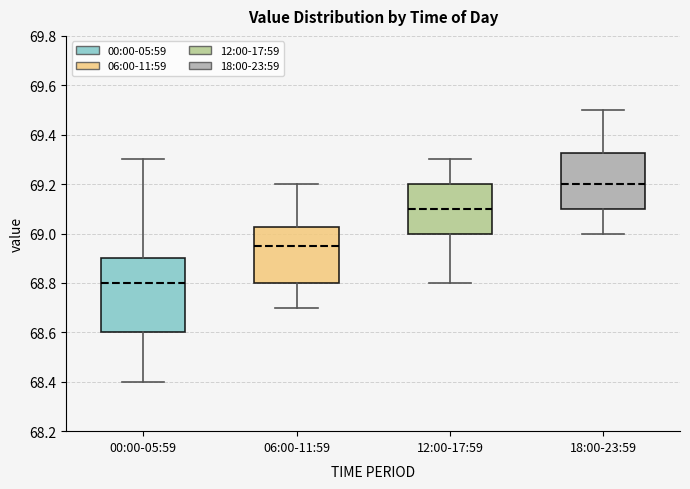

Reading left to right, read every box against the y-axis: the position of its median line, the range the box covers, and the ends of its whiskers. The values are not printed on the chart, so give them approximately, as read against the axis.

00:00-05:59: median 68.80, box 68.60 to 68.90, whiskers 68.40 to 69.30
06:00-11:59: median 68.96, box 68.80 to 69.02, whiskers 68.70 to 69.20
12:00-17:59: median 69.10, box 69.00 to 69.20, whiskers 68.80 to 69.30
18:00-23:59: median 69.20, box 69.10 to 69.32, whiskers 69.00 to 69.50